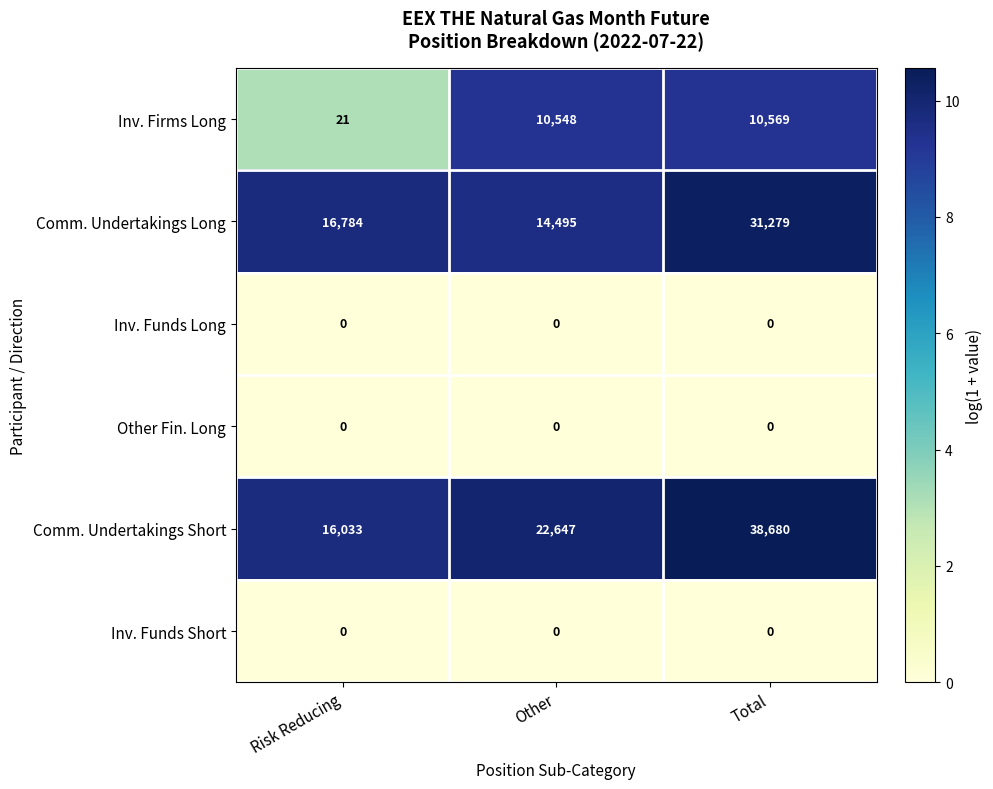

What value does the Comm. Undertakings Long series have at Other, to the nearest 100?

14500